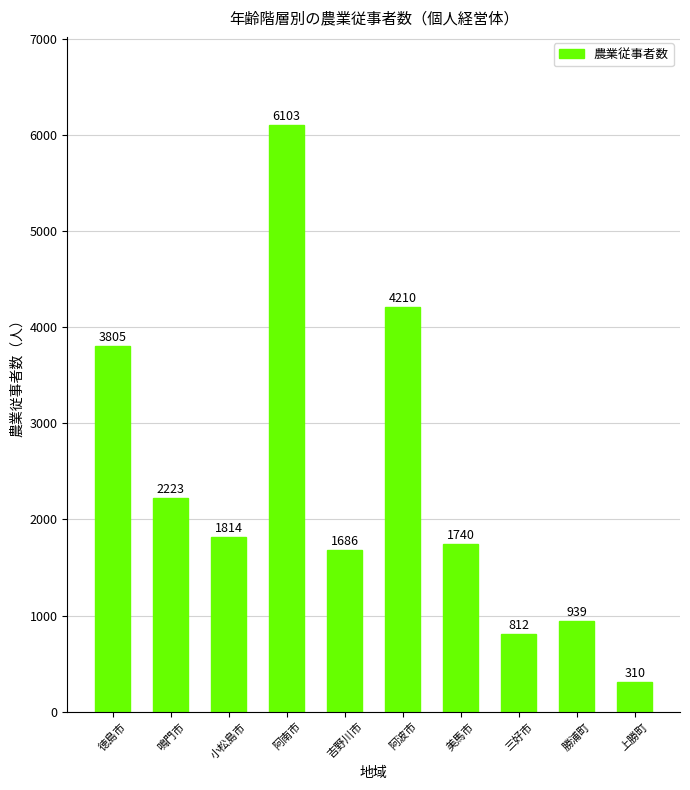

What is the value of the 4th bar from the left?

6103